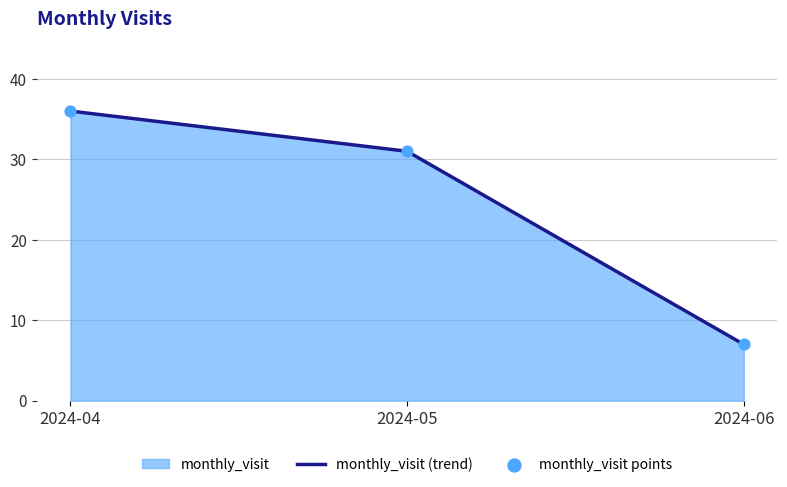

Which series has the largest total across all categories?

monthly_visit (trend)